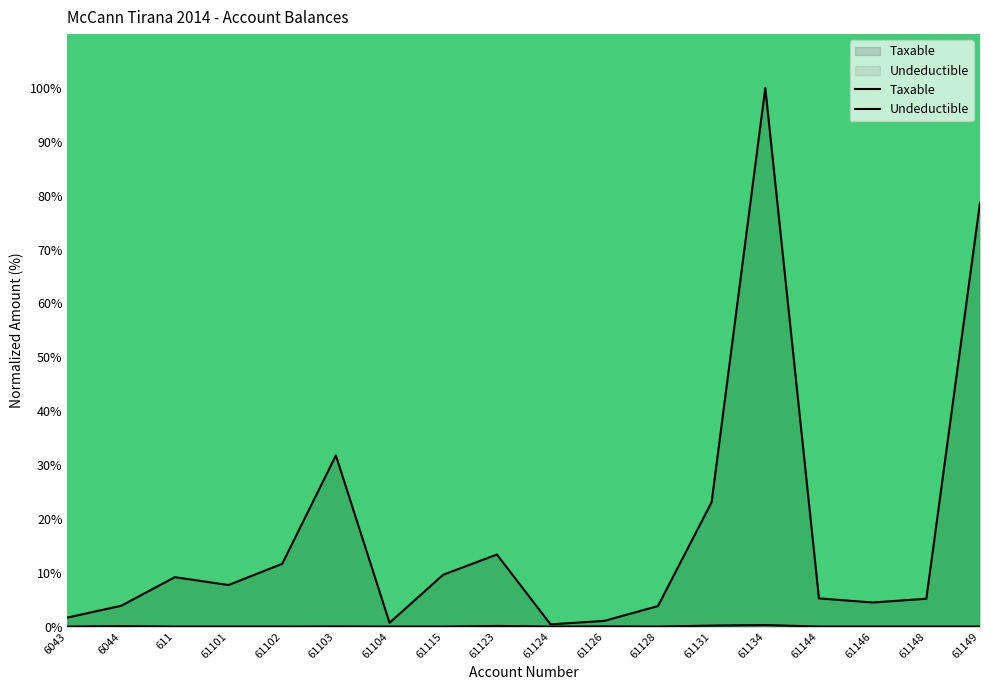

Which series has the largest range (max minus min)?

Taxable